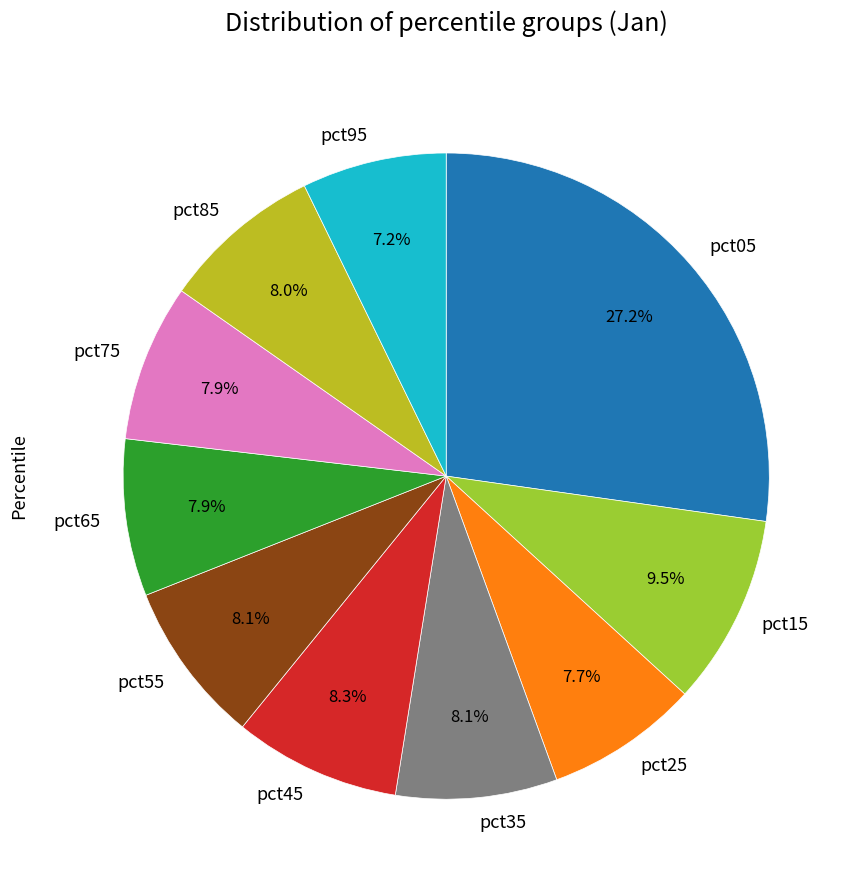

Does pct65 represent more than half of the total?

No